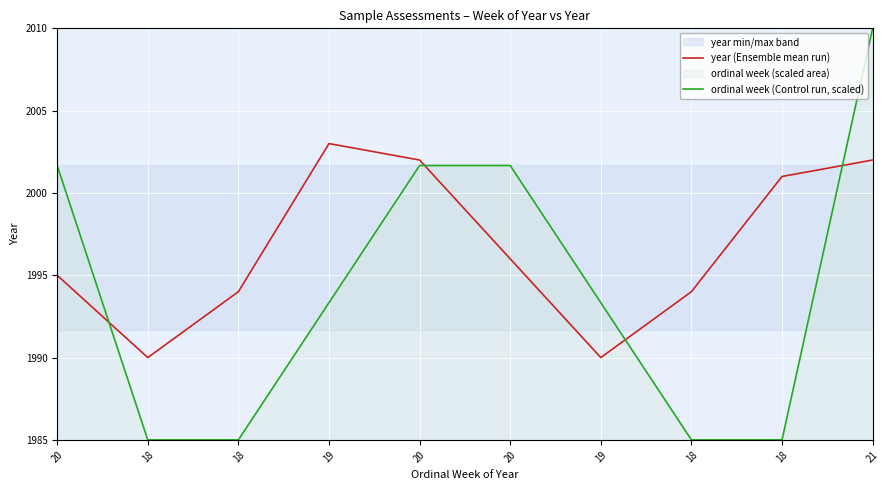

What is the label of the 2nd point from the left?

18